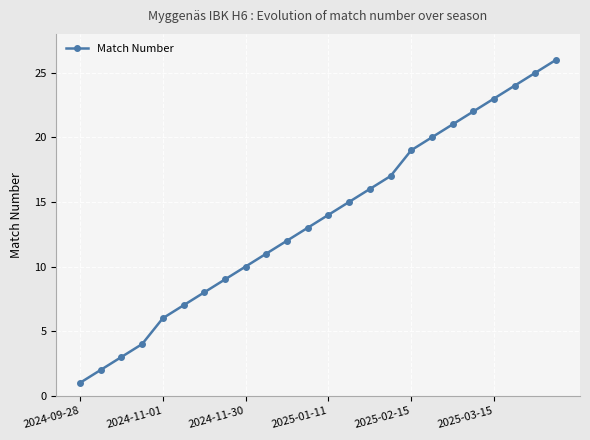

True or false: the data has more than 2 interior local peaks.

False